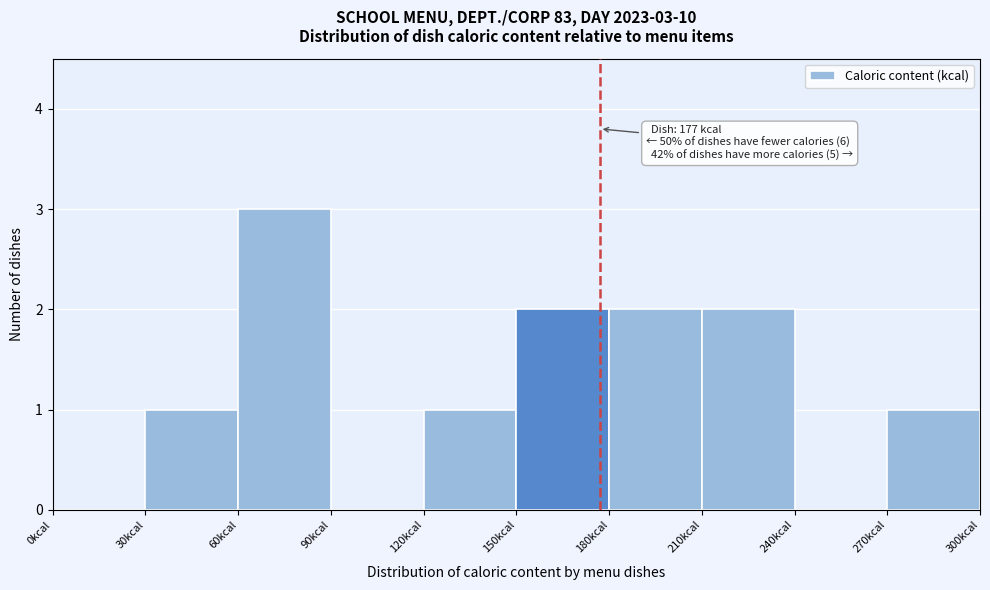

Over which range of the x-axis is the bar tallest?

60 to 90